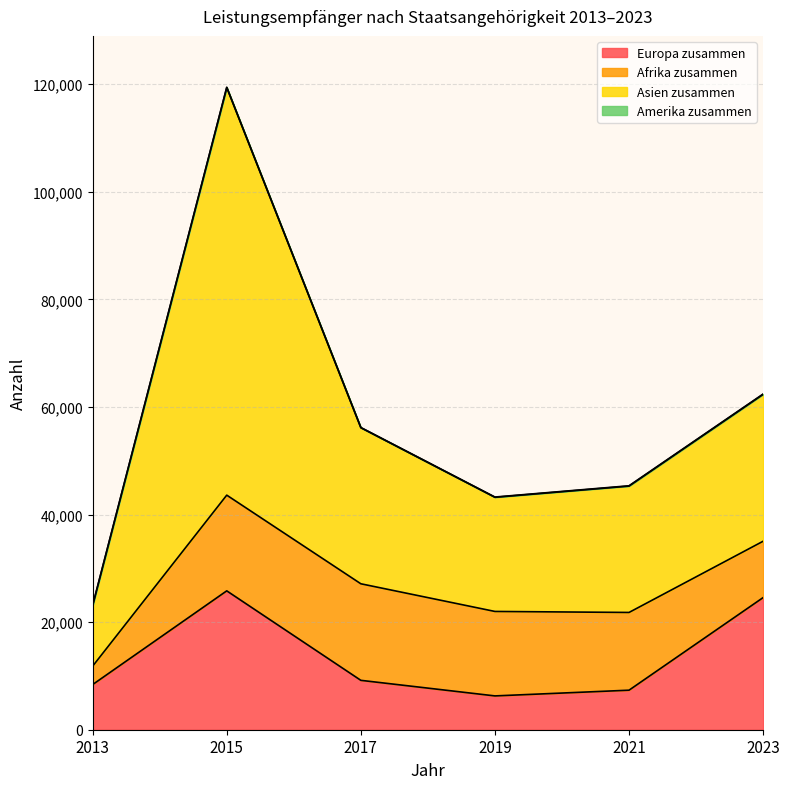

At which category is the sum across all series the highest?

2015